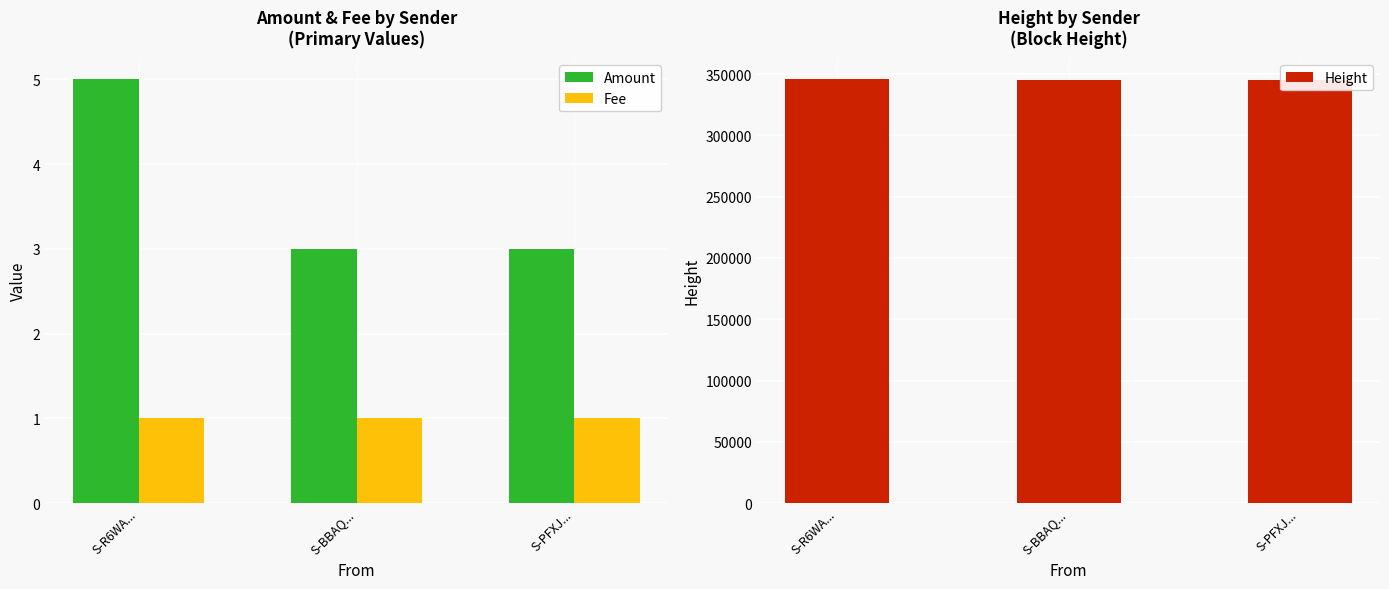

Which series has the largest total across all categories?

Height